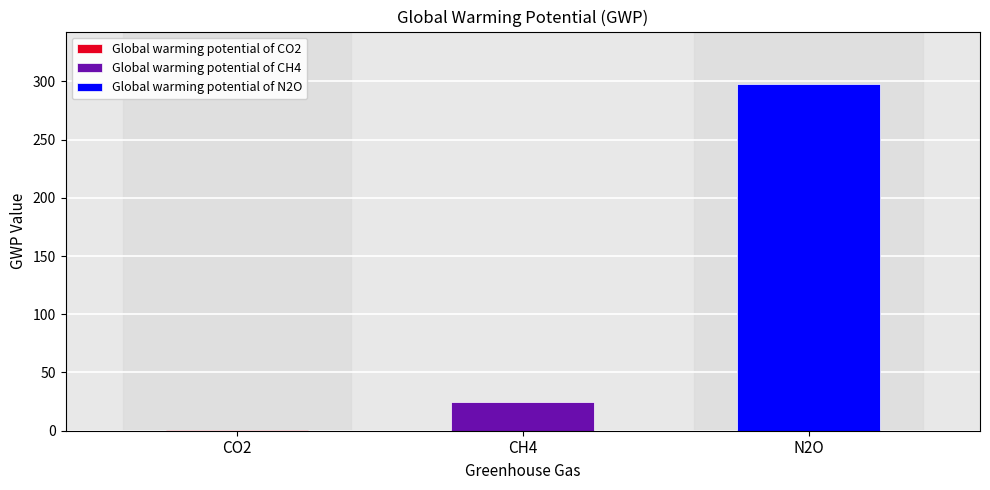

What is the label of the 3rd bar from the right?

Global warming potential of CO2